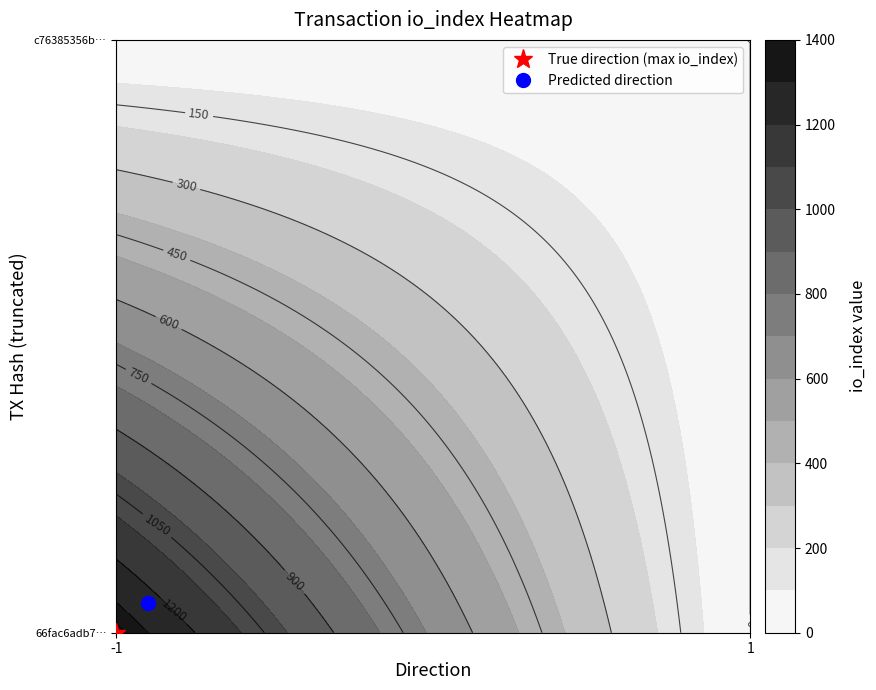

Reading left to right, extract all data points from this chart.

66fac6adb7cf97ee65096a90703131127018d0e: -1=1370	1=0
c76385356b3d8110b15b3908cc41d23e1645459: -1=0	1=0